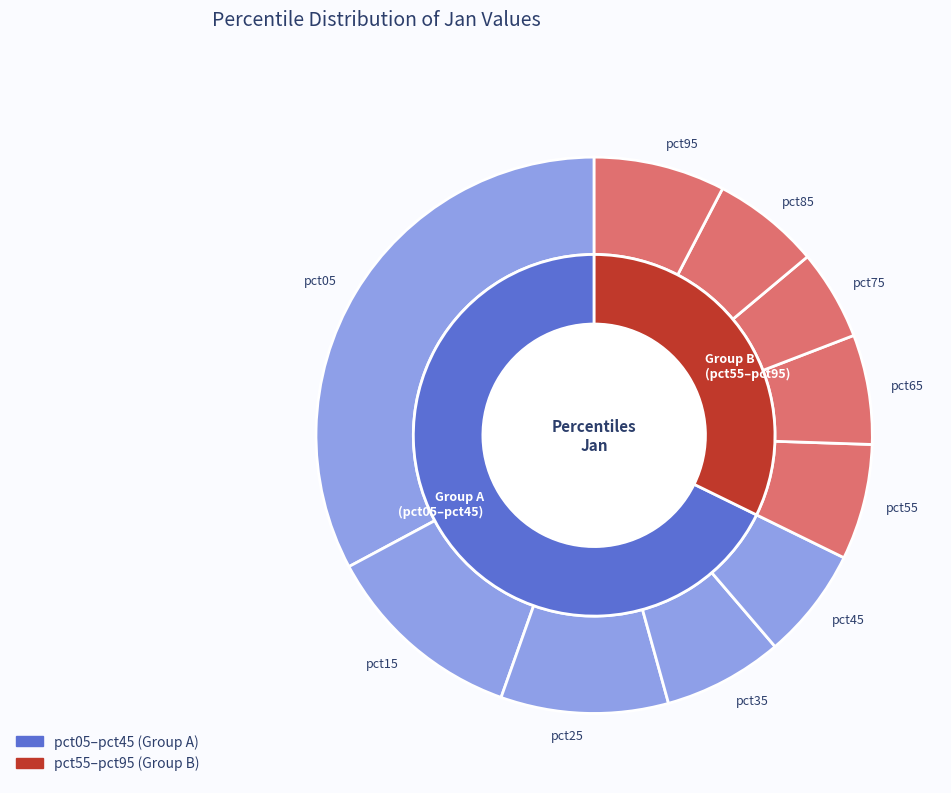

What is the smallest slice in the pie chart?

pct75